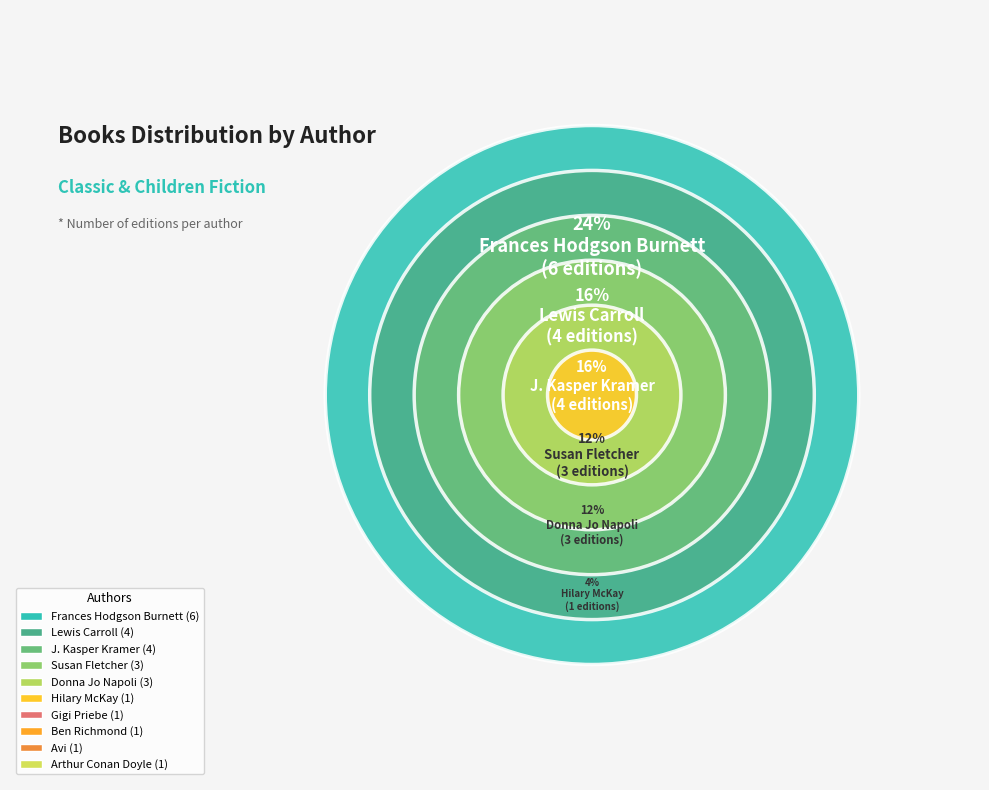

Does Lewis Carroll account for over 50% of the chart?

No